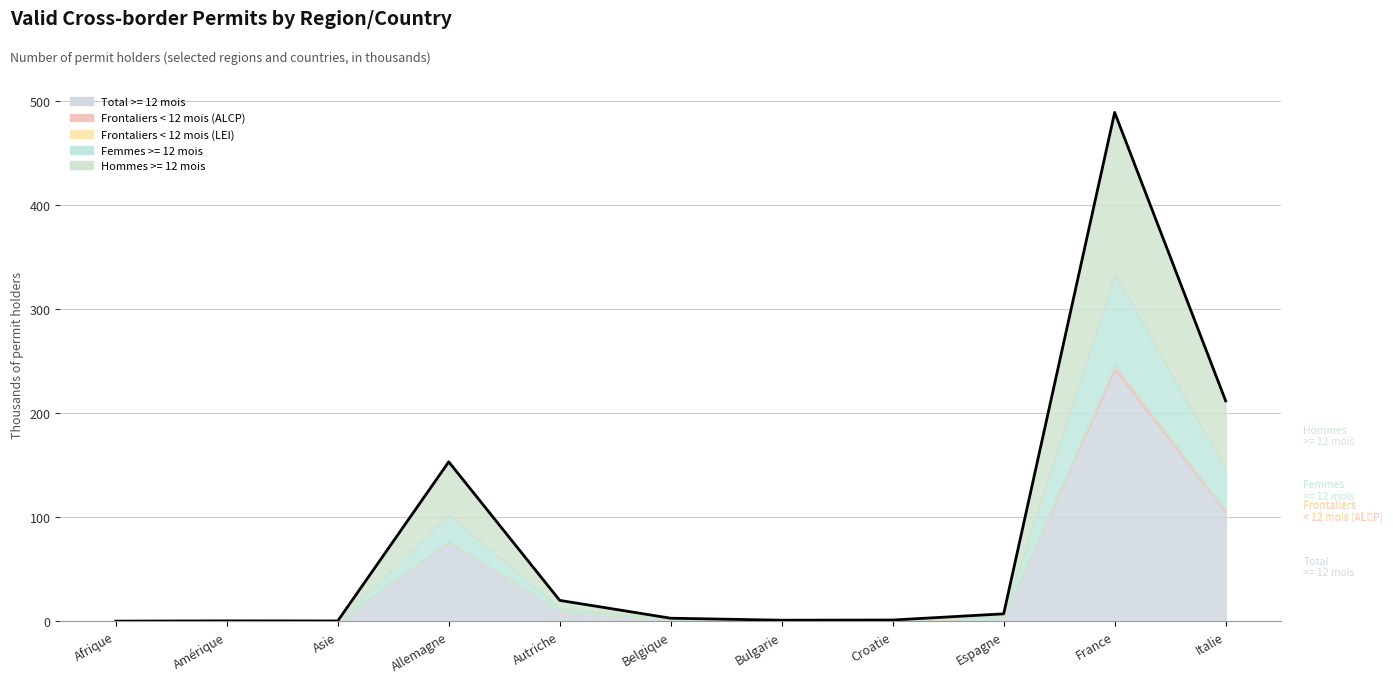

How many interior local peaks (higher than both neighbors) does the data have?

3